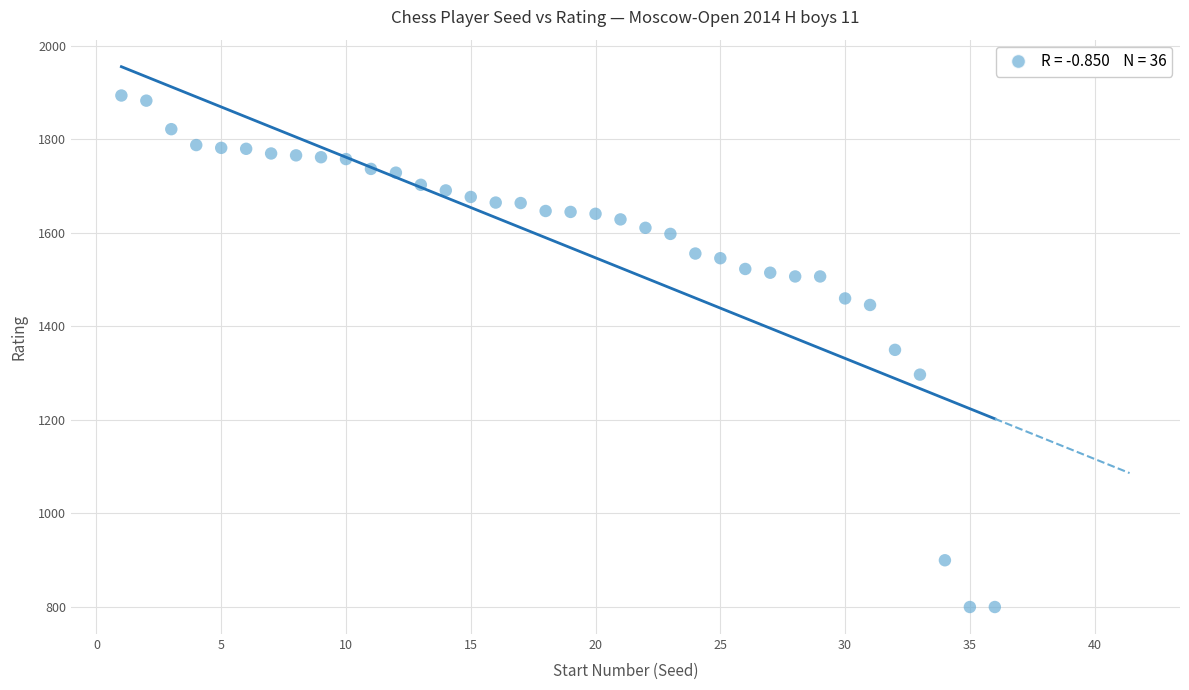

What is the range of Y values (max minus min)?

1094